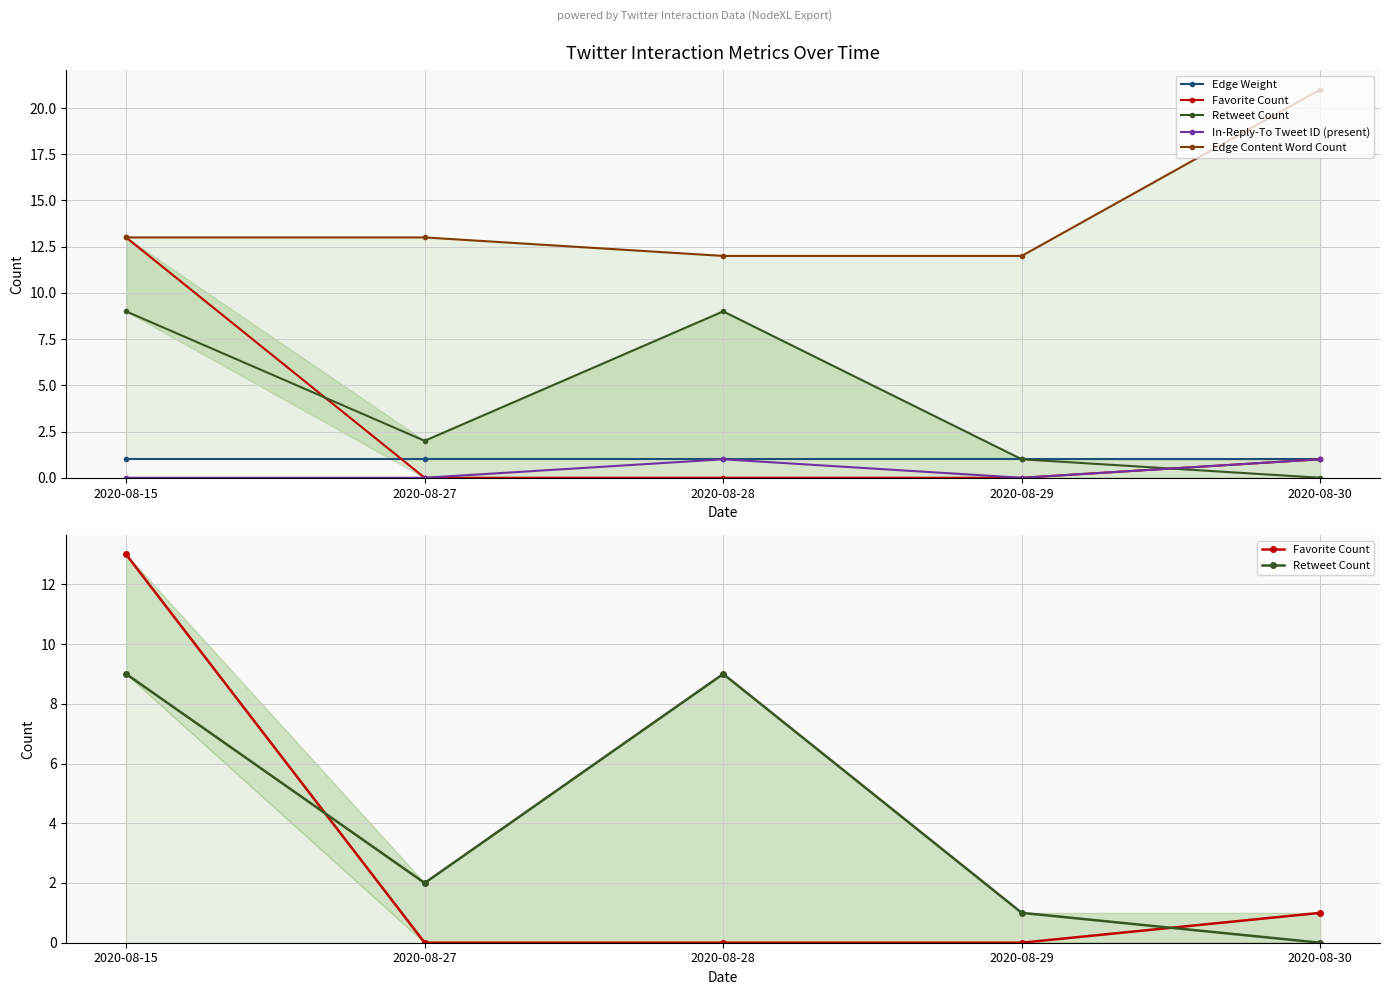

List the labels in order of Edge Weight value, largest first.

2020-08-15, 2020-08-27, 2020-08-28, 2020-08-29, 2020-08-30